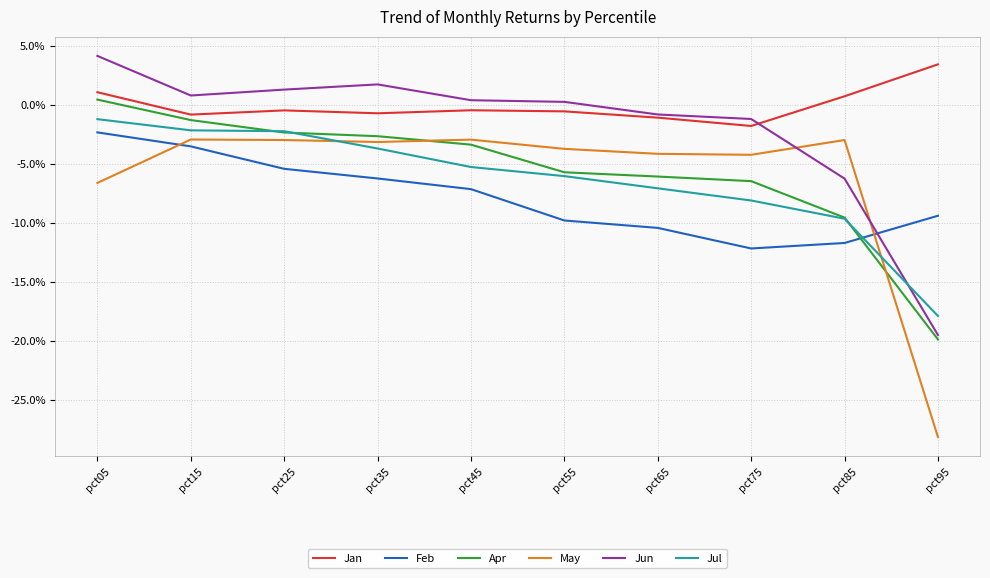

Which series has the largest total across all categories?

Jan